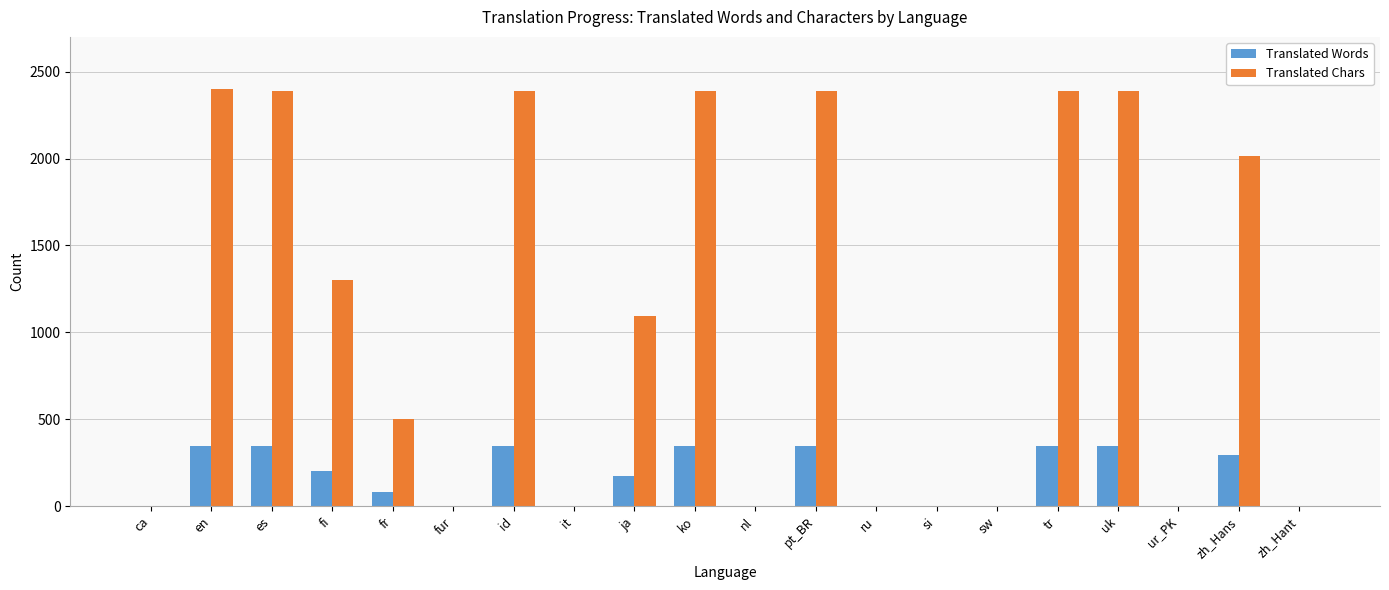

The value of Translated Words at it is 199. True or false?

False